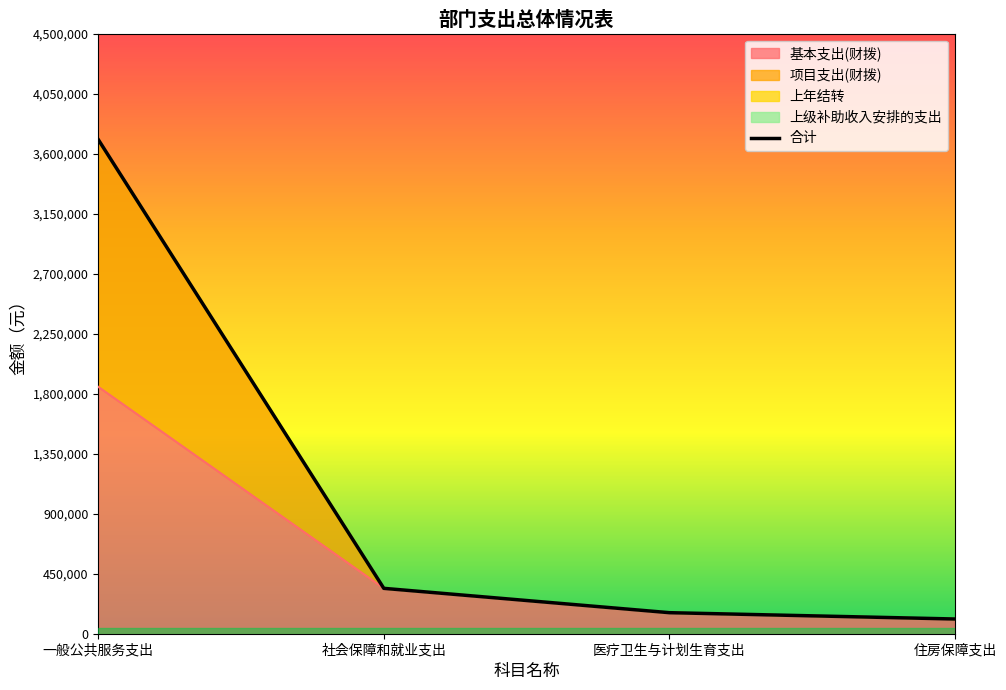

List the labels in order of value, smallest first.

住房保障支出, 医疗卫生与计划生育支出, 社会保障和就业支出, 一般公共服务支出